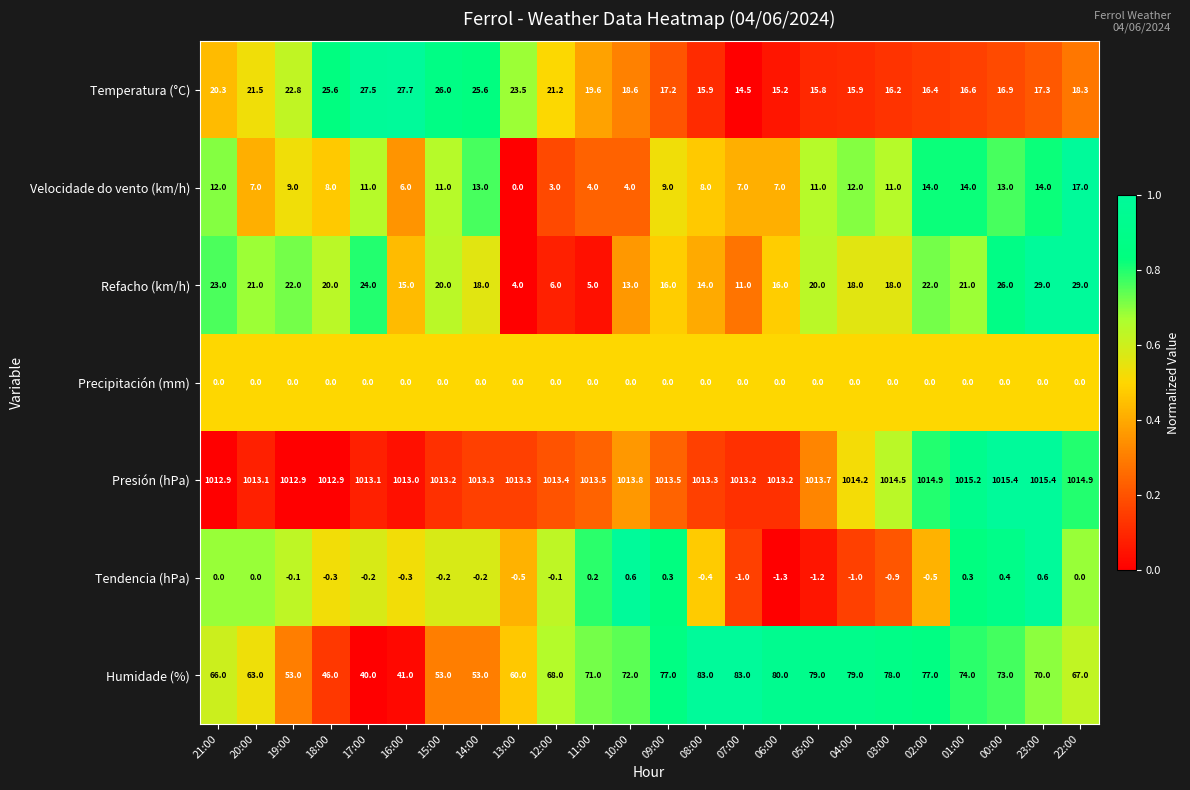

What is the maximum value for Presión (hPa)?

1015.4